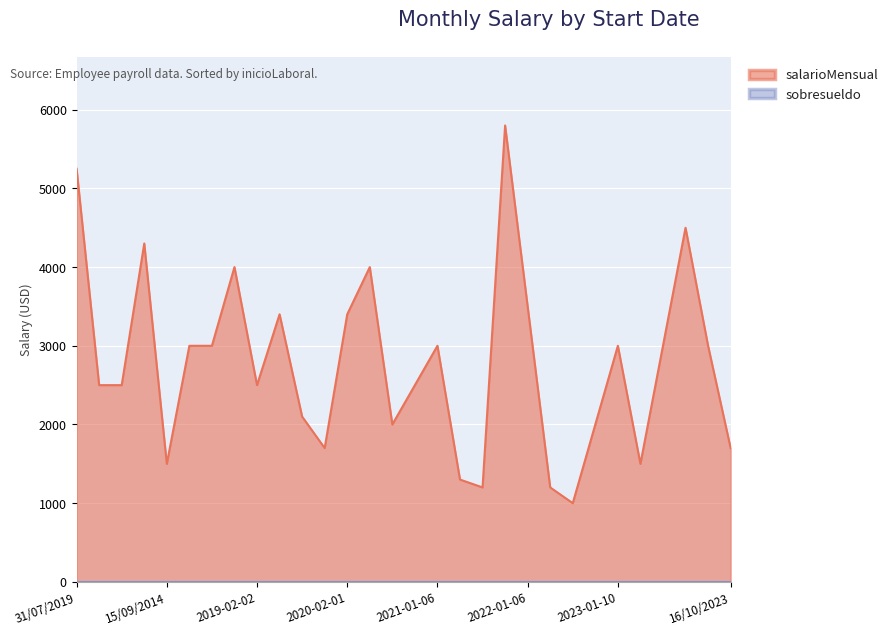

What is the change in value from 16/04/2023 to 16/10/2023?

+700